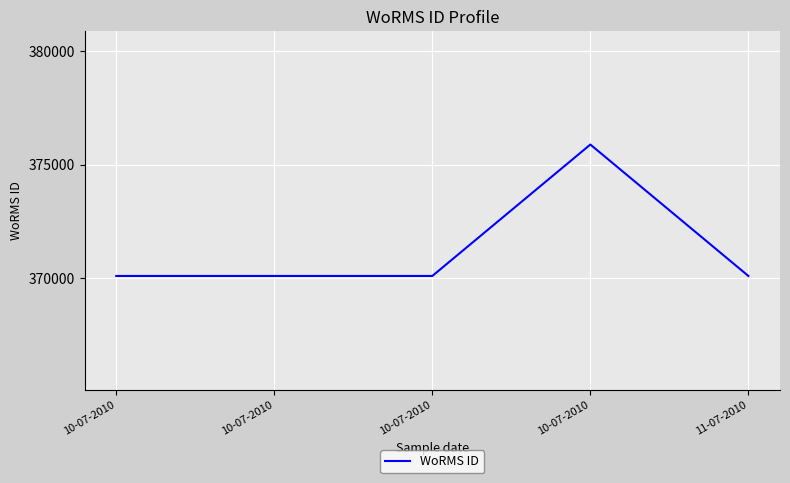

Rank the categories by value from lowest to highest.

10-07-2010, 10-07-2010, 10-07-2010, 11-07-2010, 10-07-2010